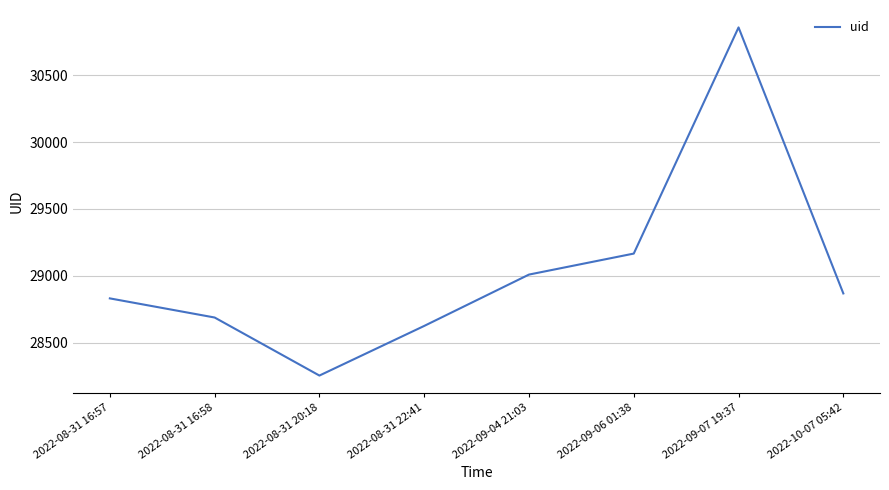

Is it true that the value at 2022-09-07 19:37 is 30857?

True